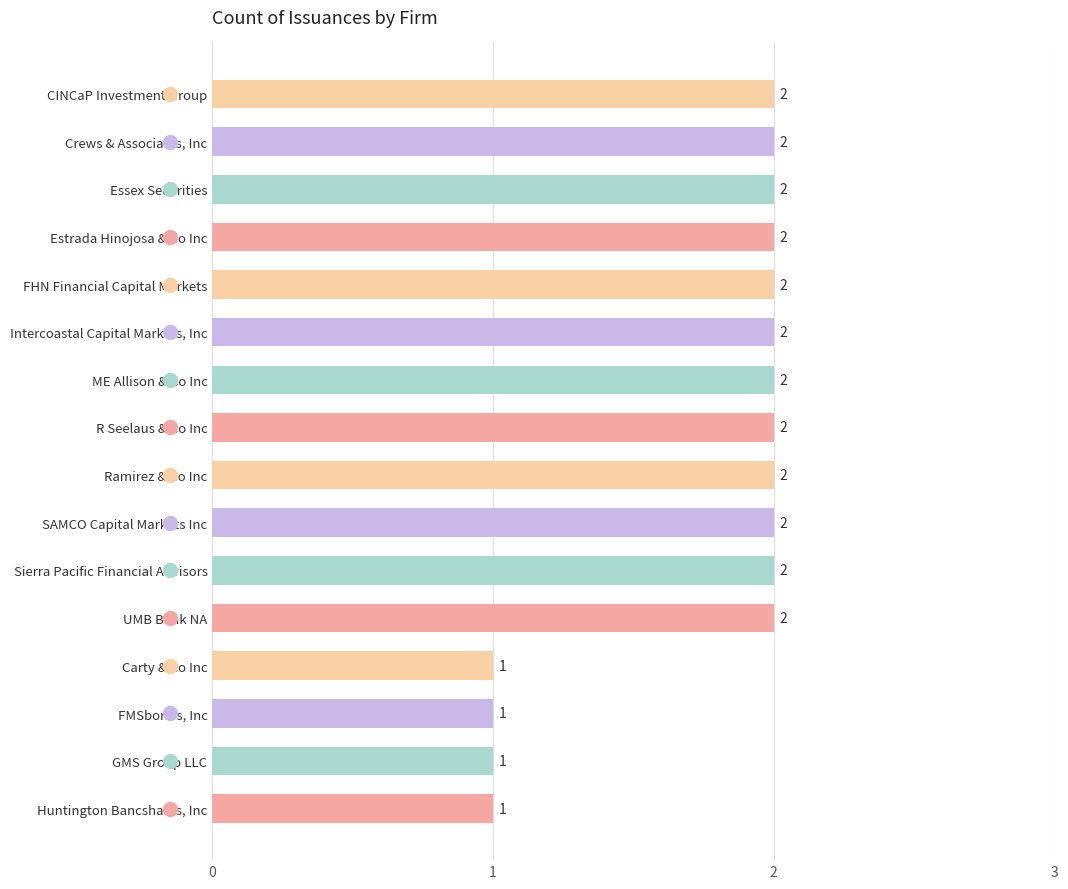

What is the sum of all values?

28